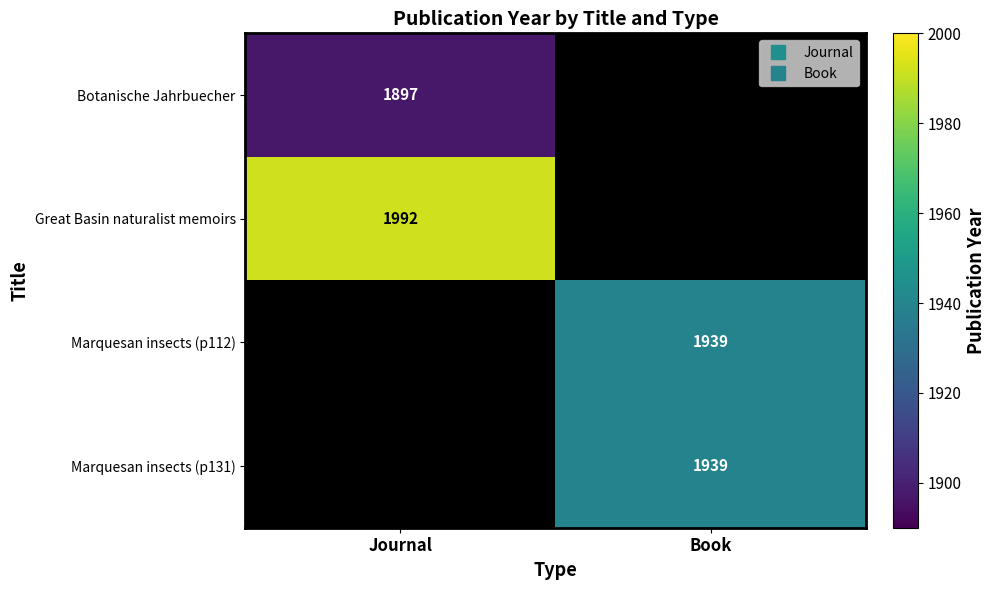

Which has a higher value, Journal or Book?

Book